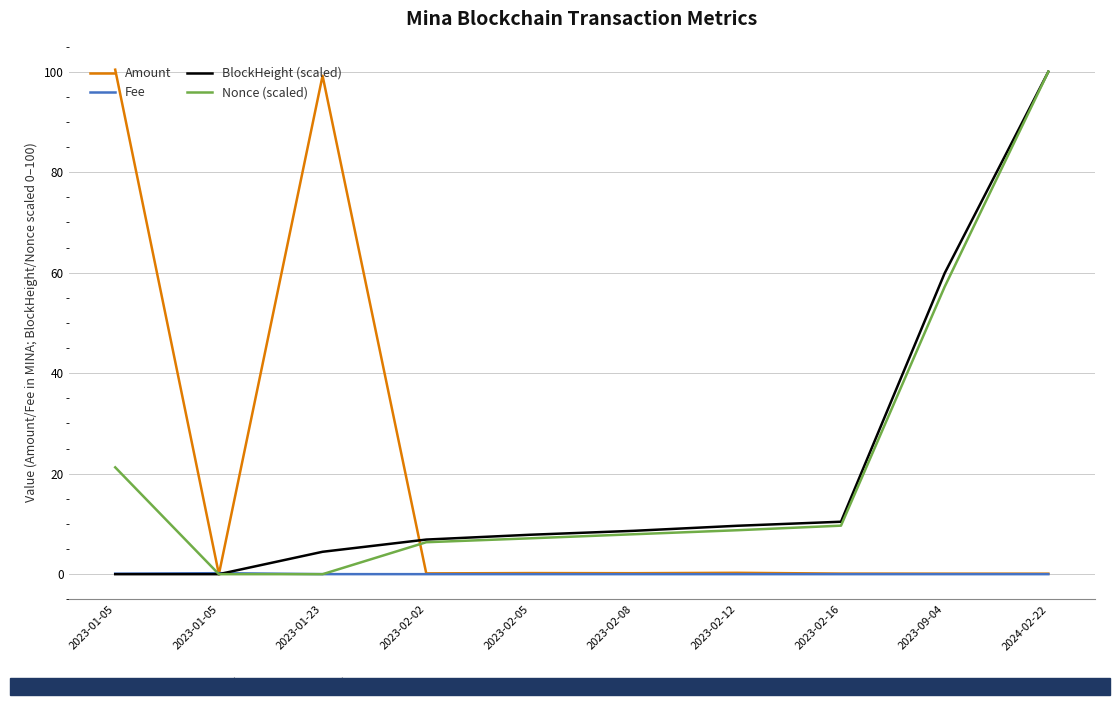

What is the difference between the maximum and minimum values in the Nonce (scaled) series?

100.0